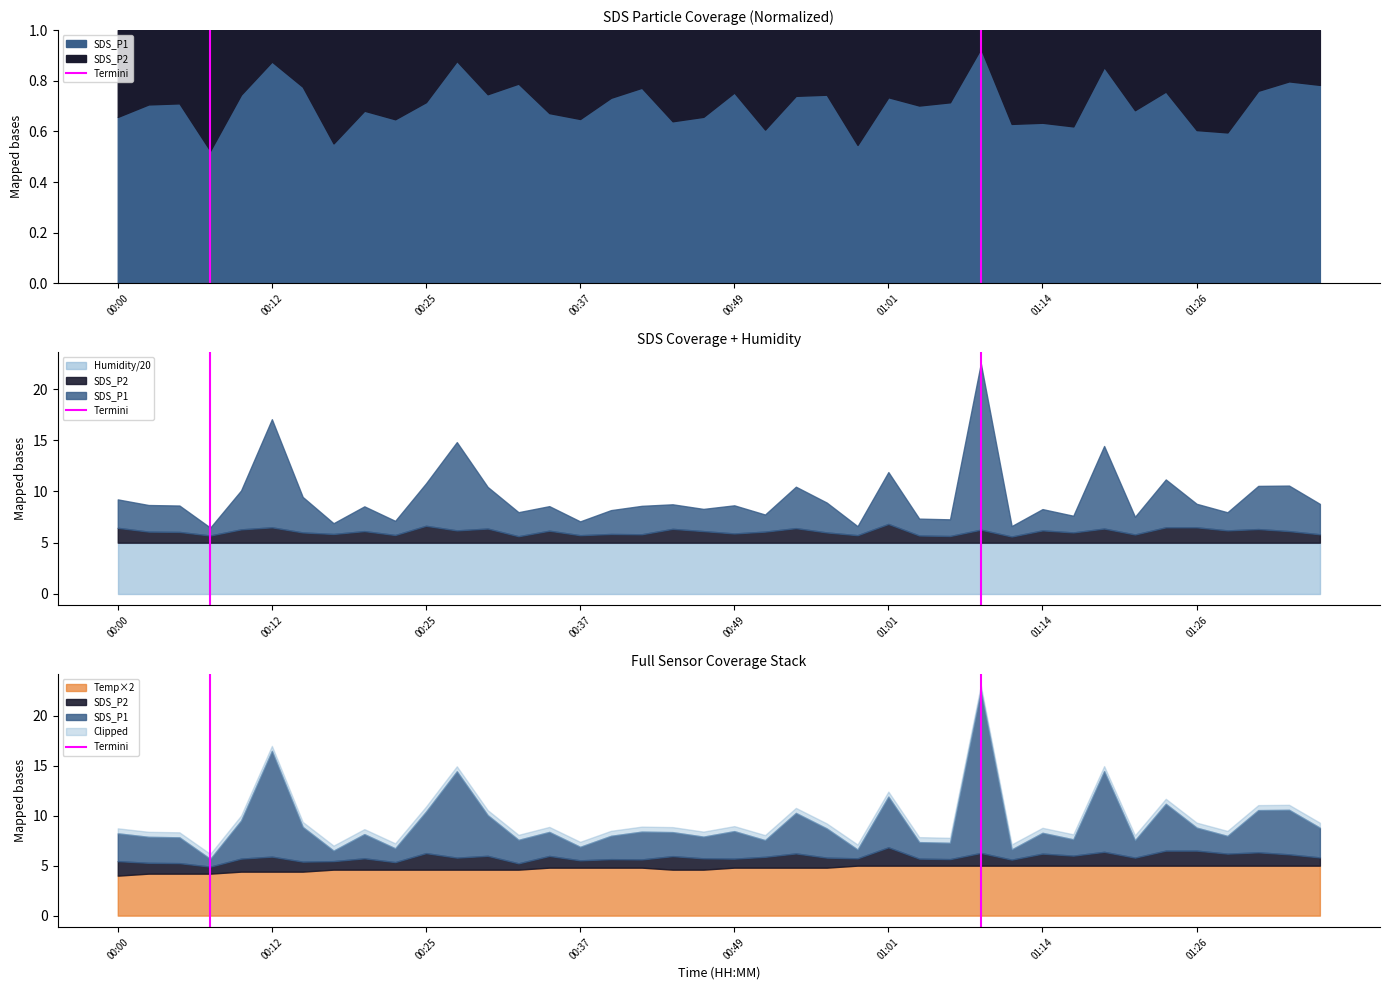

True or false: the data shows -1 at 00:00.

False